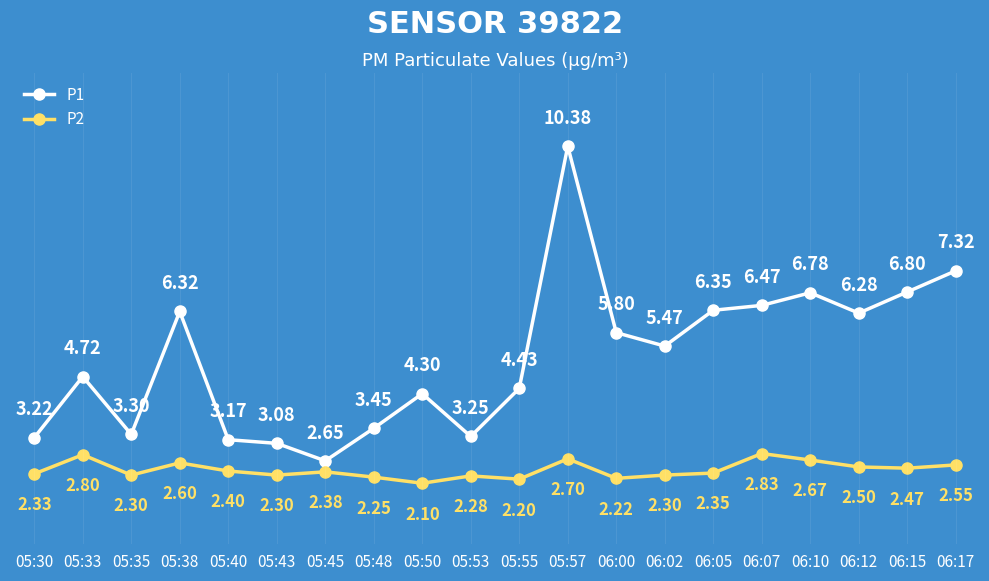

Which series has the largest total across all categories?

P1